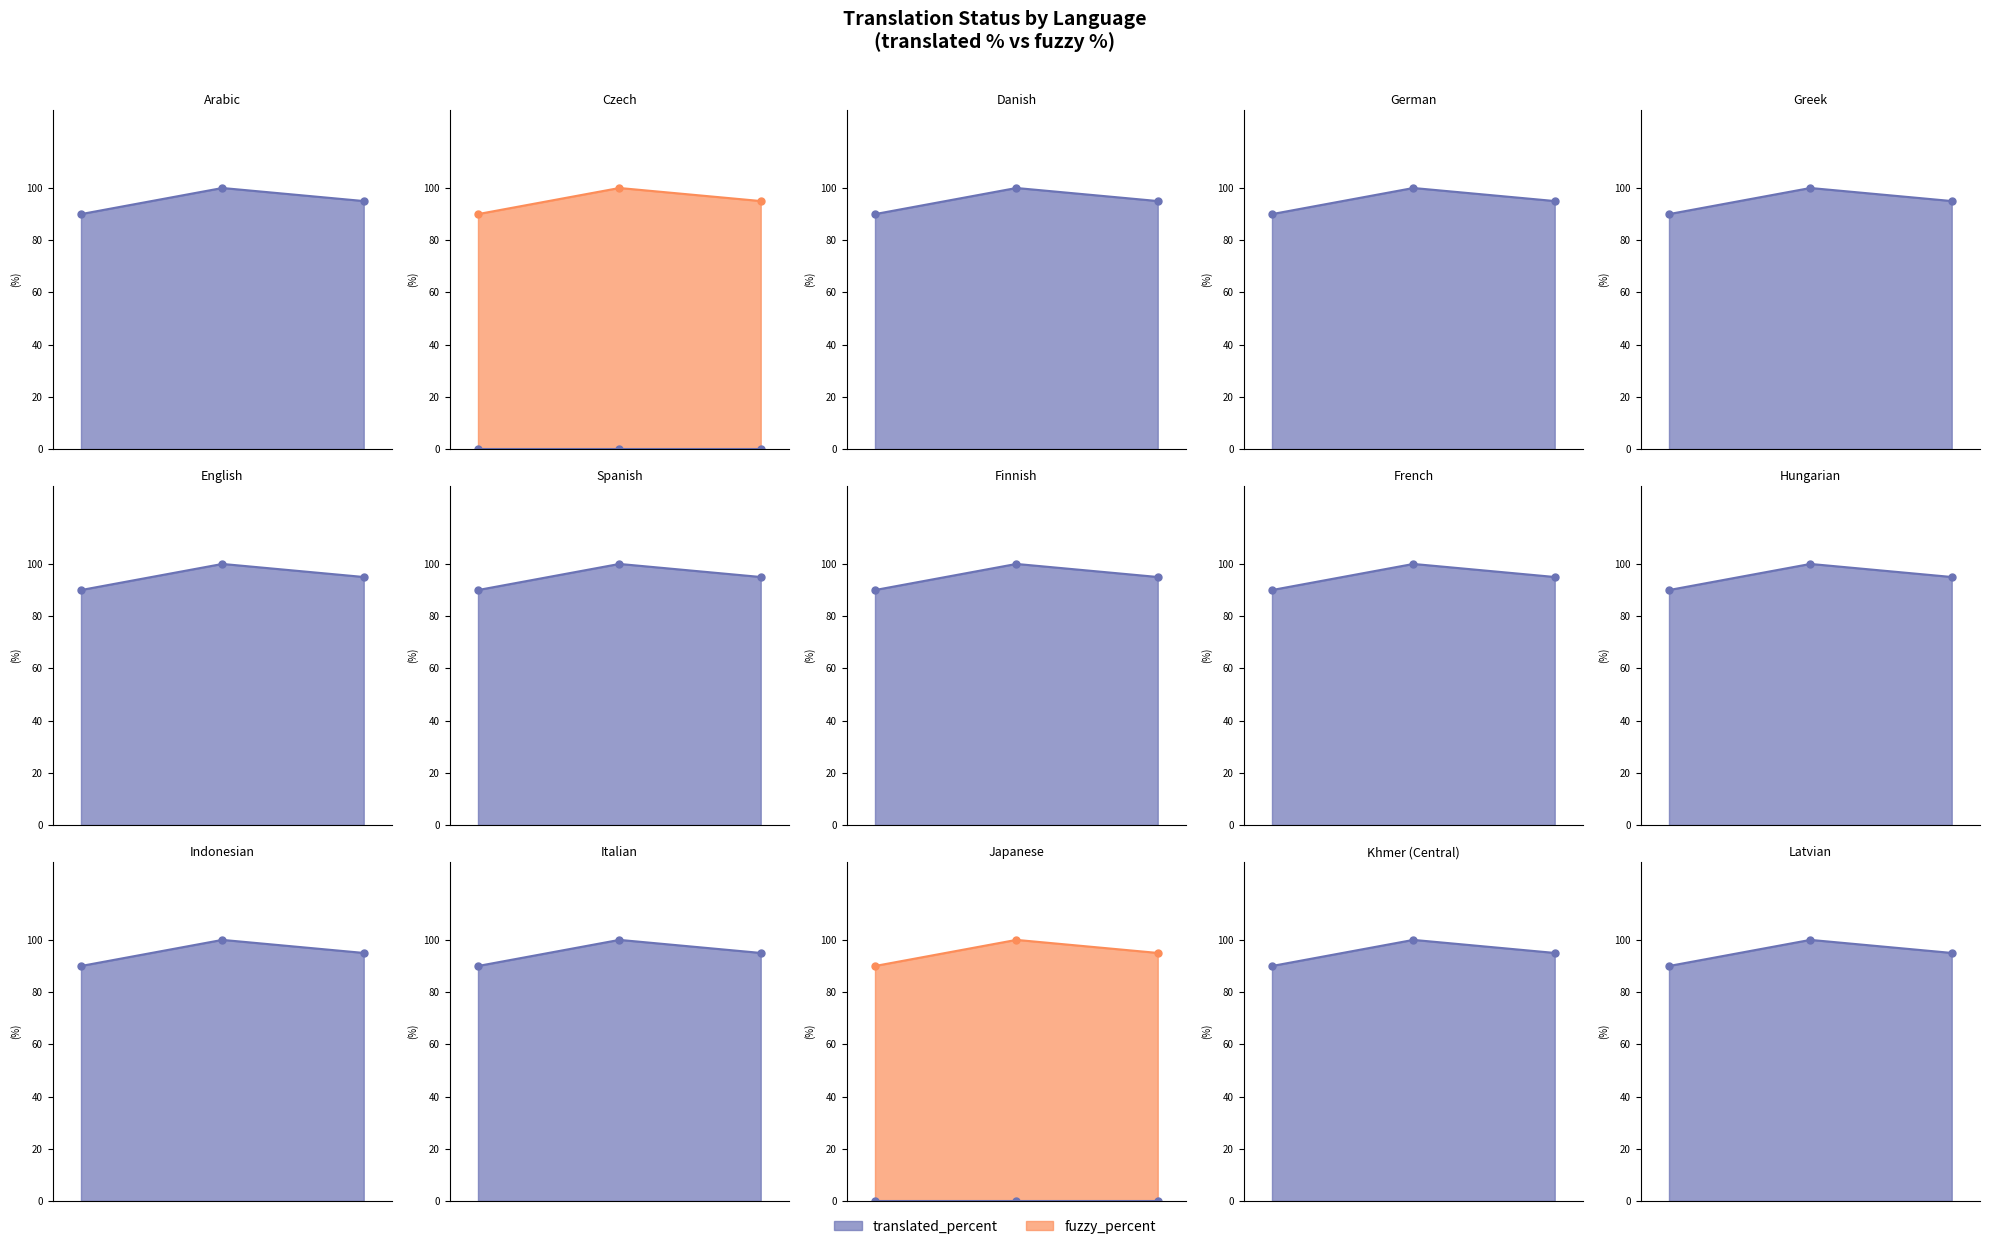

Between which two adjacent categories do translated_percent and fuzzy_percent first intersect?

Arabic and Czech